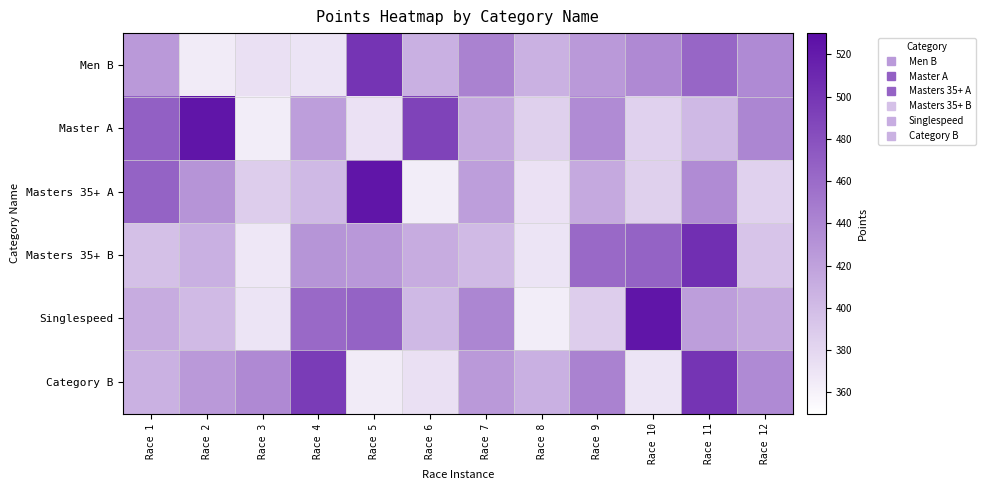

Reading right to left, extract all data points from this chart.

Men B: Race 12=436.6	Race 11=463.2	Race 10=437.9	Race 9=425.6	Race 8=407.8	Race 7=443.2	Race 6=408.6	Race 5=500.6	Race 4=369.7	Race 3=373.1	Race 2=365.2	Race 1=425.3
Master A: Race 12=440.3	Race 11=402.5	Race 10=384.2	Race 9=435.9	Race 8=384.5	Race 7=413.7	Race 6=489.5	Race 5=372.4	Race 4=421.9	Race 3=363.5	Race 2=524.0	Race 1=468.4
Masters 35+ A: Race 12=384.2	Race 11=435.9	Race 10=384.5	Race 9=413.7	Race 8=372.4	Race 7=421.9	Race 6=363.5	Race 5=524.0	Race 4=402.4	Race 3=387.0	Race 2=429.6	Race 1=466.2
Masters 35+ B: Race 12=394.0	Race 11=504.9	Race 10=466.6	Race 9=461.4	Race 8=370.4	Race 7=401.2	Race 6=411.6	Race 5=426.5	Race 4=429.2	Race 3=367.7	Race 2=408.5	Race 1=396.6
Singlespeed: Race 12=413.7	Race 11=421.9	Race 10=524.0	Race 9=387.0	Race 8=363.5	Race 7=440.3	Race 6=402.4	Race 5=466.6	Race 4=461.4	Race 3=370.4	Race 2=401.2	Race 1=411.6
Category B: Race 12=436.6	Race 11=500.6	Race 10=369.7	Race 9=443.2	Race 8=408.6	Race 7=425.3	Race 6=373.1	Race 5=365.2	Race 4=494.9	Race 3=437.9	Race 2=425.6	Race 1=407.8